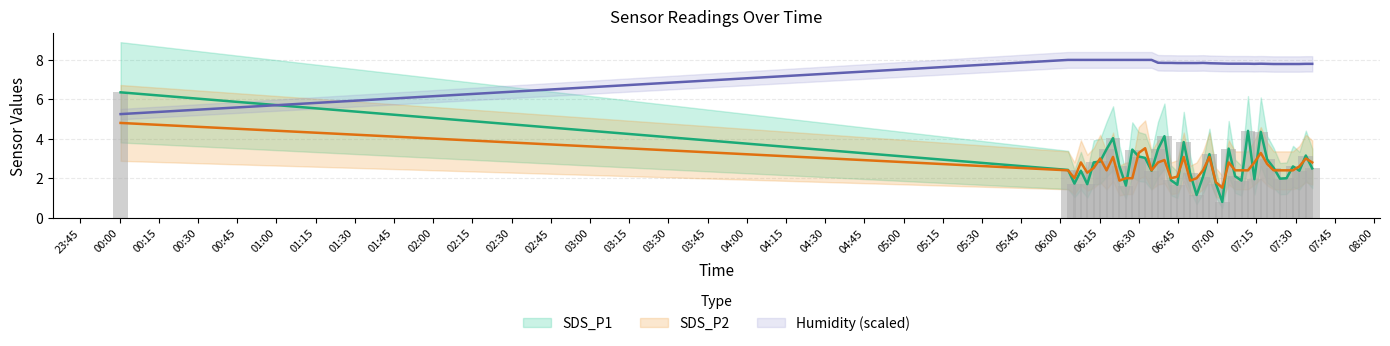

Which series has the largest total across all categories?

Humidity